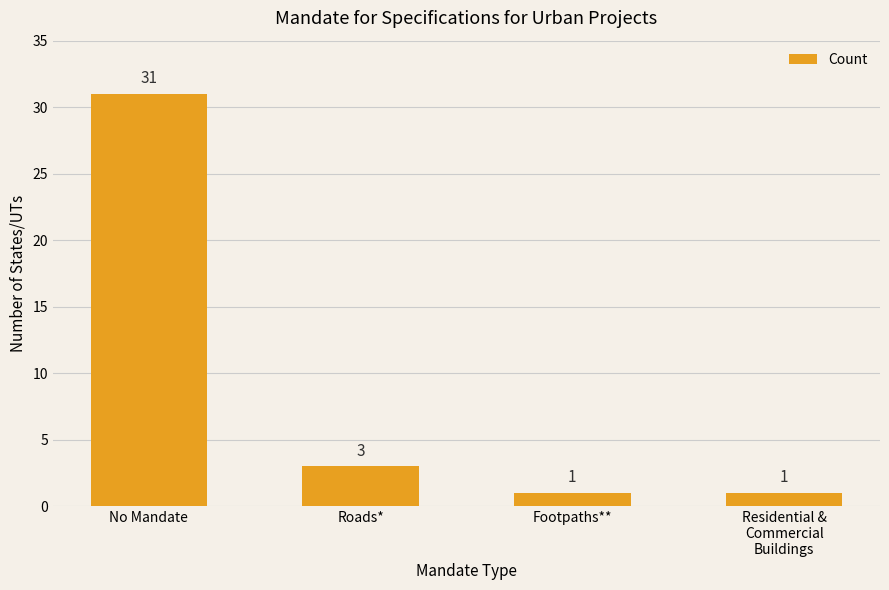

How many values are below 3?

2